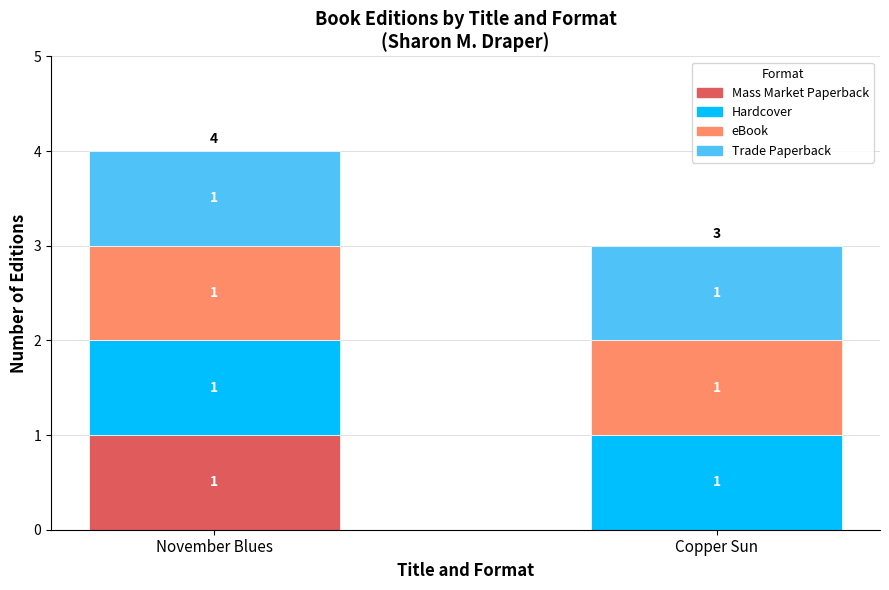

At which label does Mass Market Paperback reach its peak?

November Blues